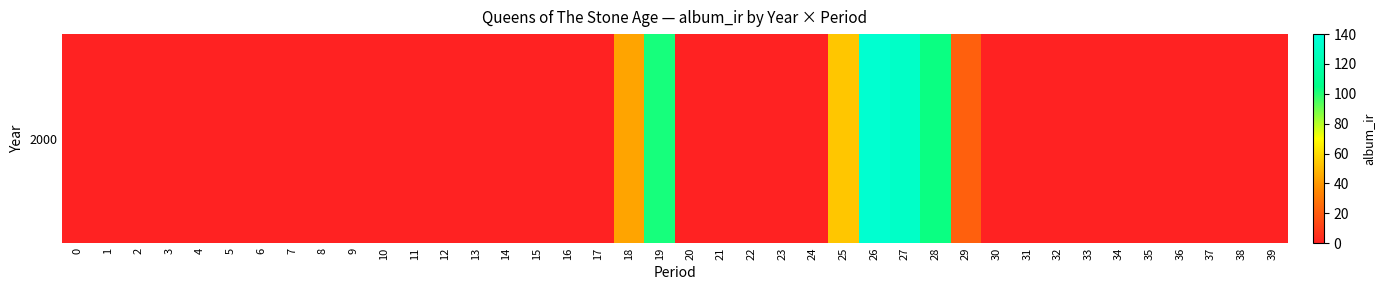

What is the sum of all values?

589.3